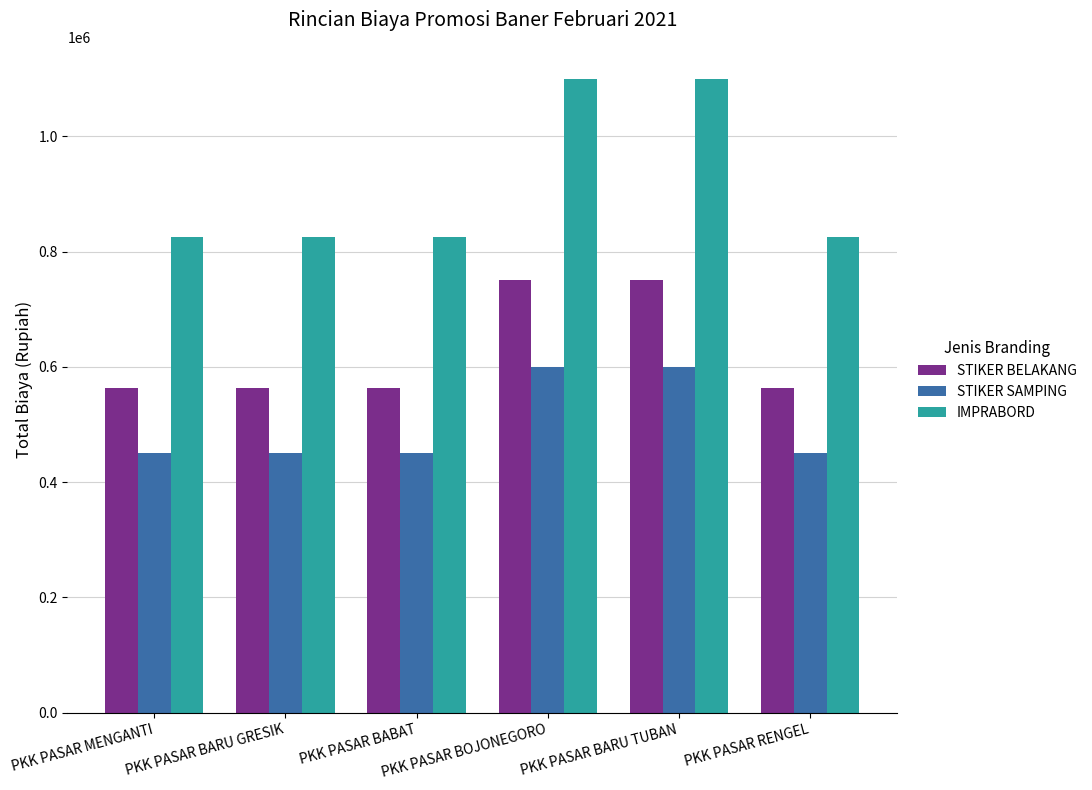

What is the maximum value for IMPRABORD?

1100000